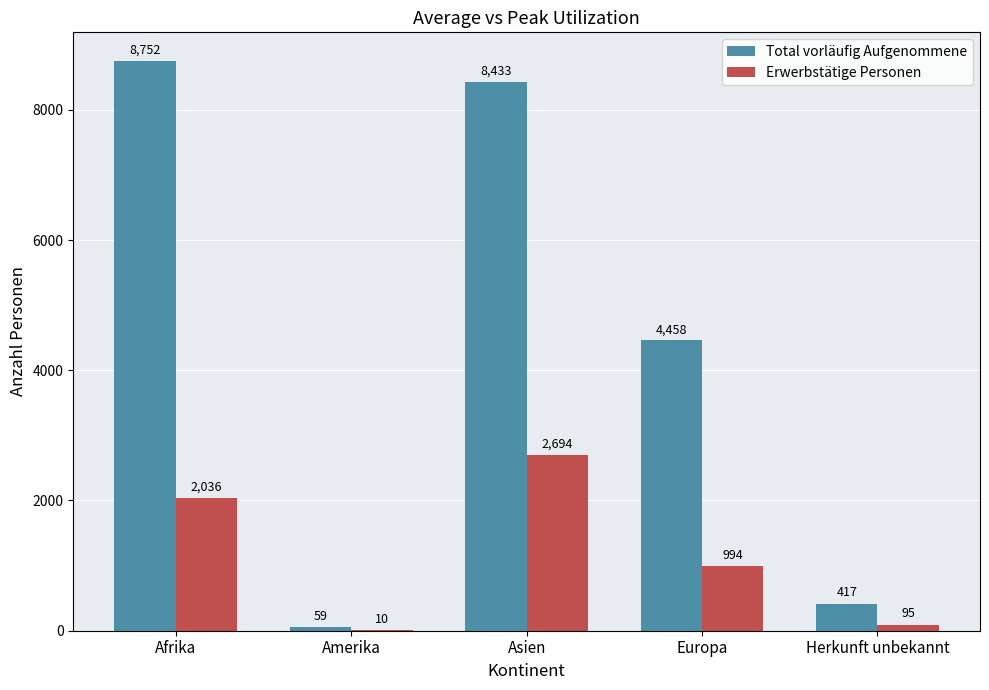

Reading right to left, what are all the values shown in this chart?

Total vorläufig Aufgenommene: 417	4458	8433	59	8752
Erwerbstätige Personen: 95	994	2694	10	2036